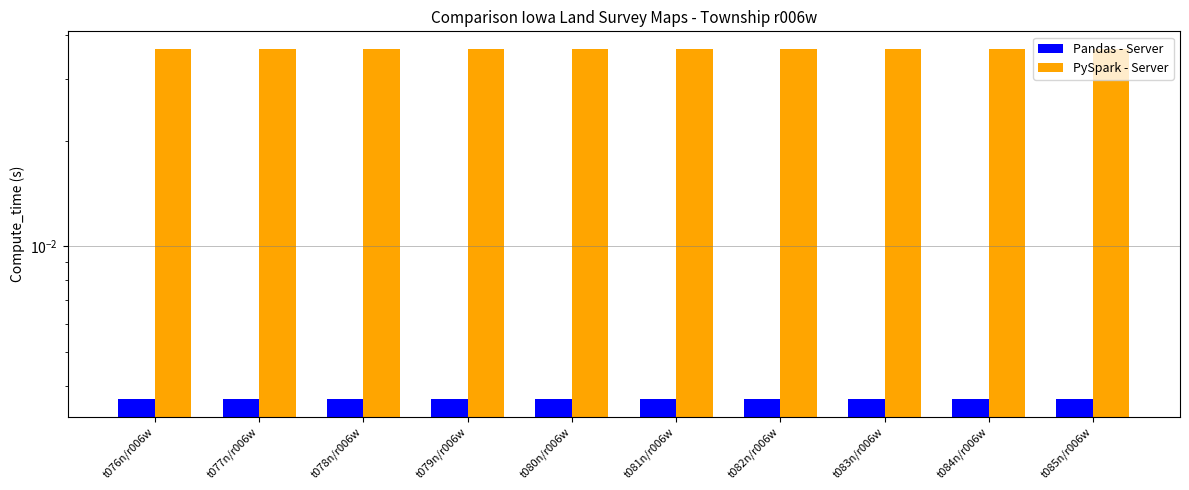

How many bars are there in each group?

2